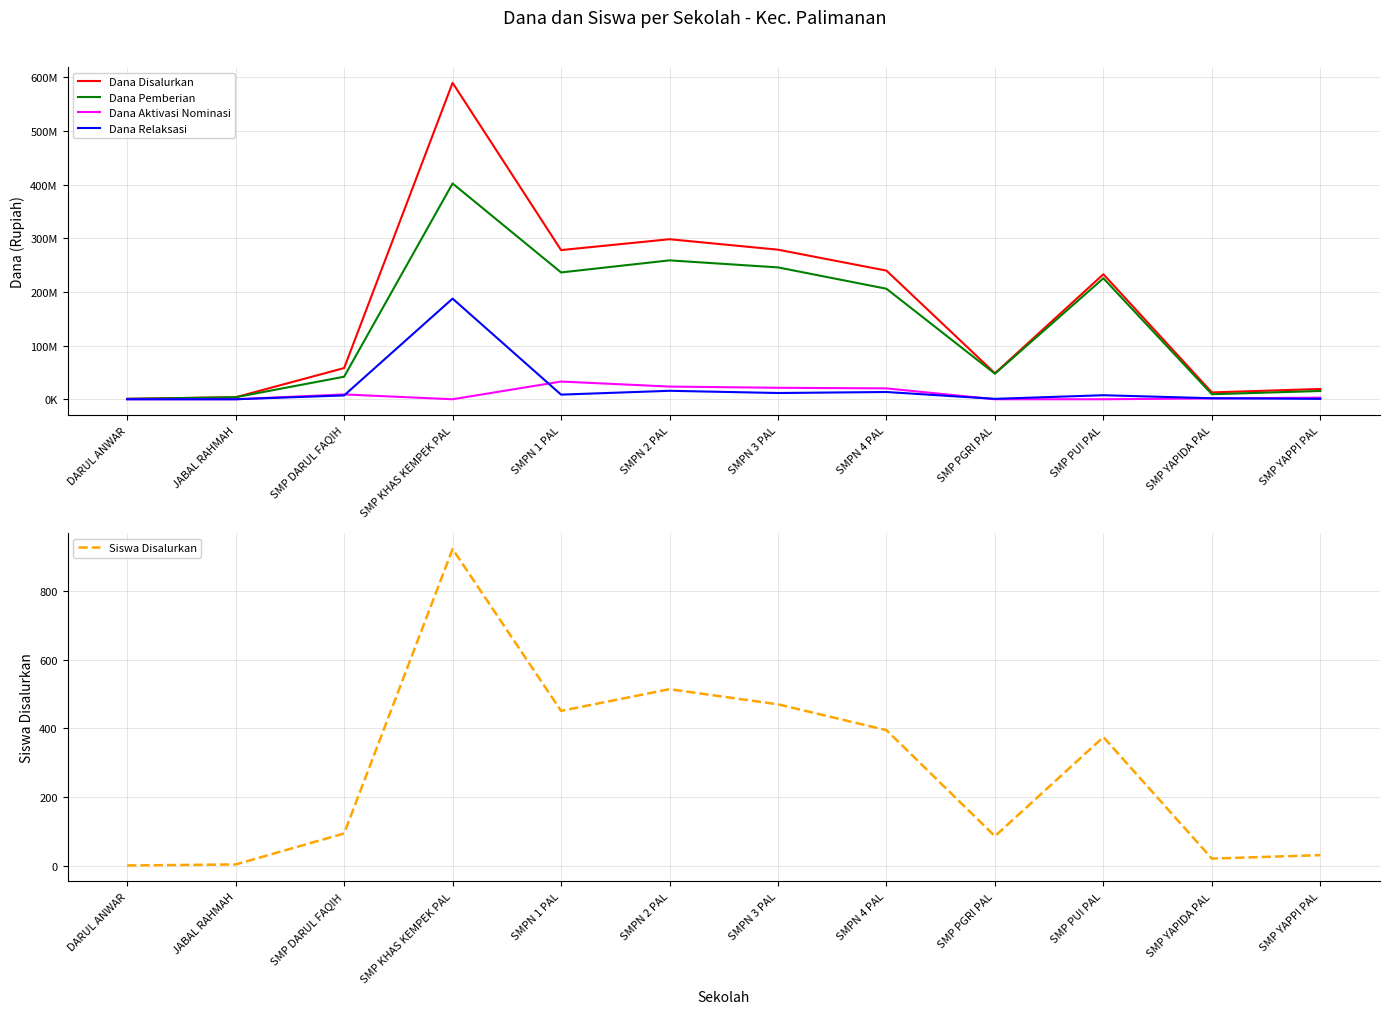

What are all the series names shown in the legend?

Dana Disalurkan, Dana Pemberian, Dana Aktivasi Nominasi, Dana Relaksasi, Siswa Disalurkan